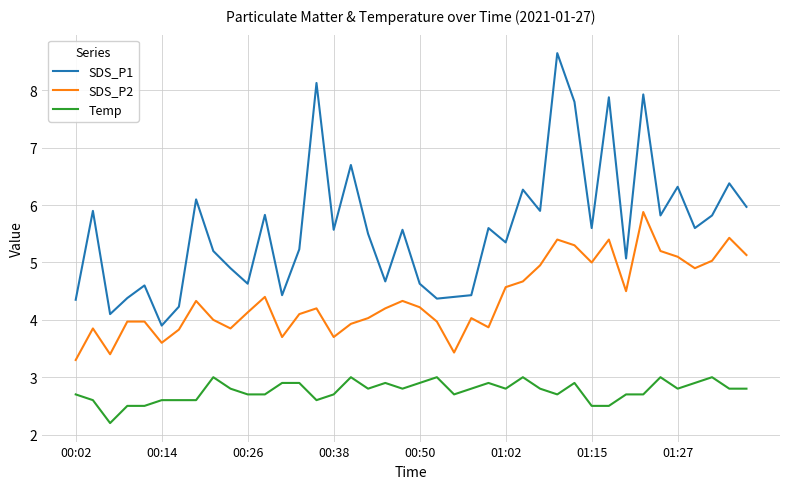

What is the average value of the Temp series?

2.8